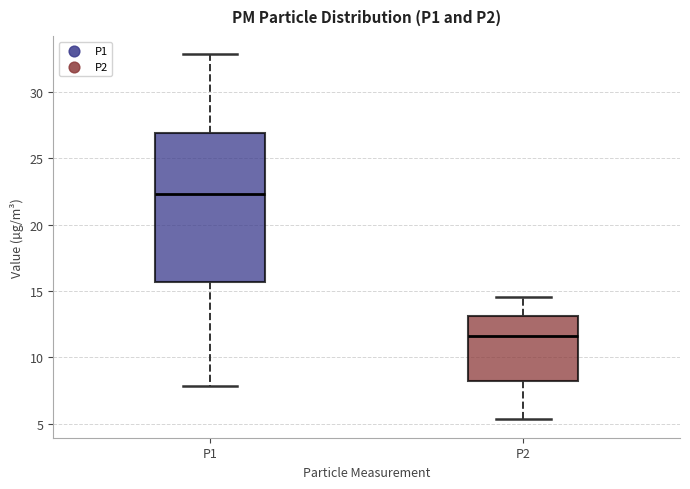

Which box is the tallest, from its lower edge to its upper edge?

P1